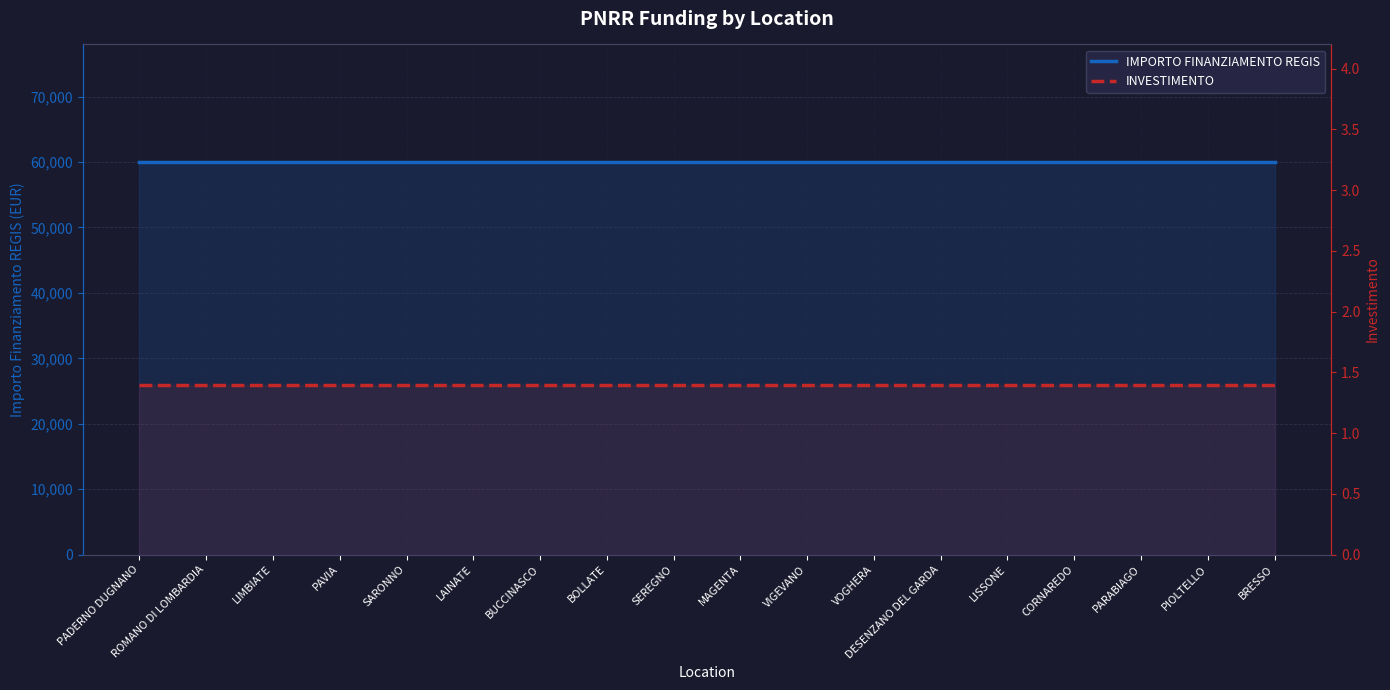

Reading right to left, list all the values displayed in this chart.

IMPORTO FINANZIAMENTO REGIS: 59966.0	59966.0	59966.0	59966.0	59966.0	59966.0	59966.0	59966.0	59966.0	59966.0	59966.0	59966.0	59966.0	59966.0	59966.0	59966.0	59966.0	59966.0
INVESTIMENTO: 1.4	1.4	1.4	1.4	1.4	1.4	1.4	1.4	1.4	1.4	1.4	1.4	1.4	1.4	1.4	1.4	1.4	1.4